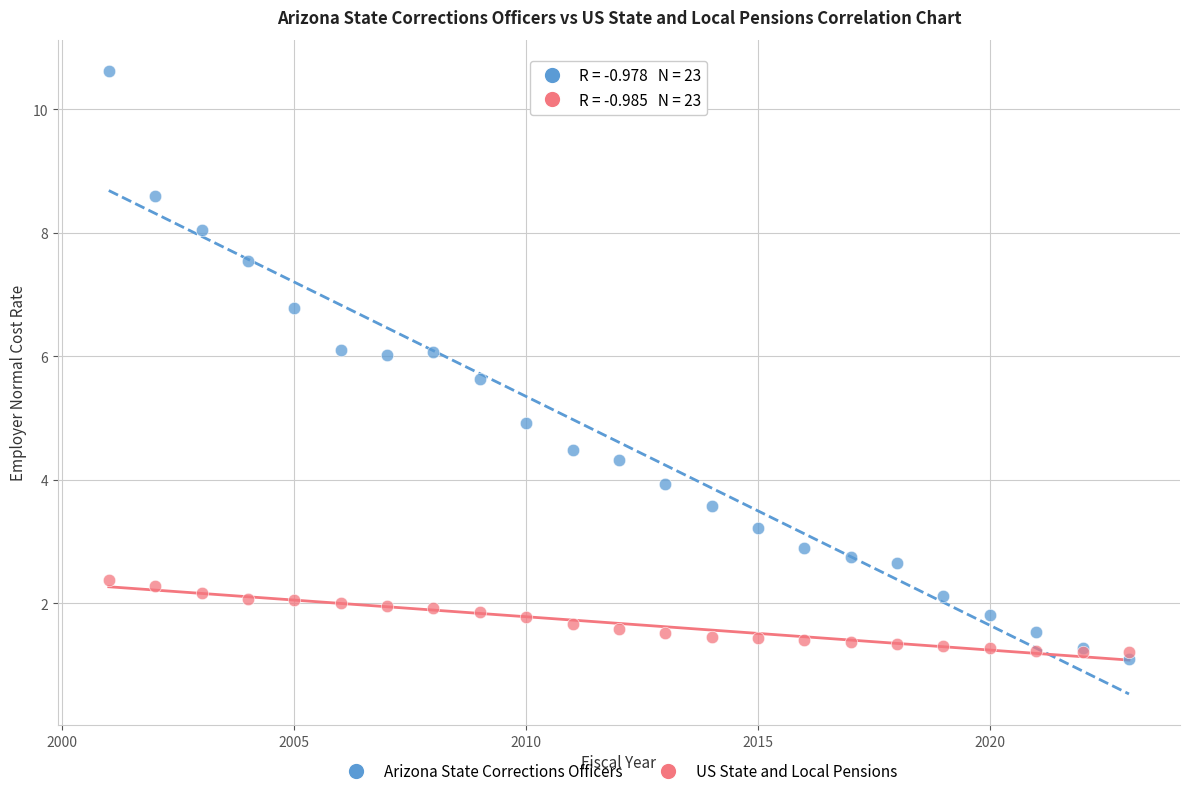

Which series has the largest Y range (max minus min)?

Arizona State Corrections Officers